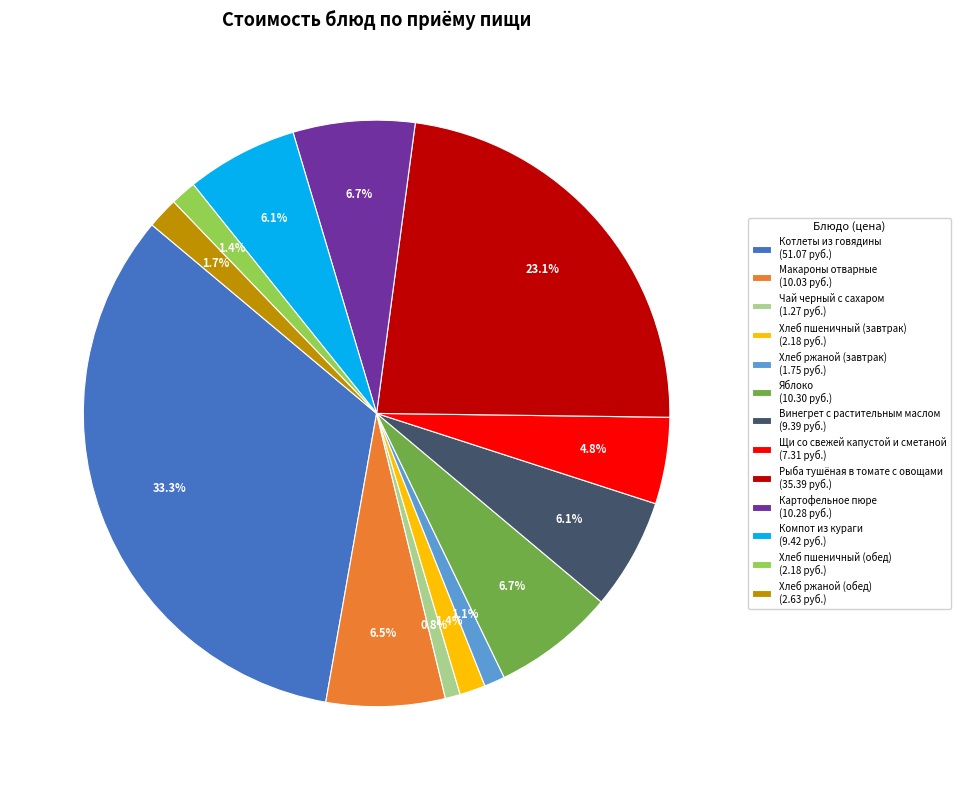

How many slices are in this pie chart?

13